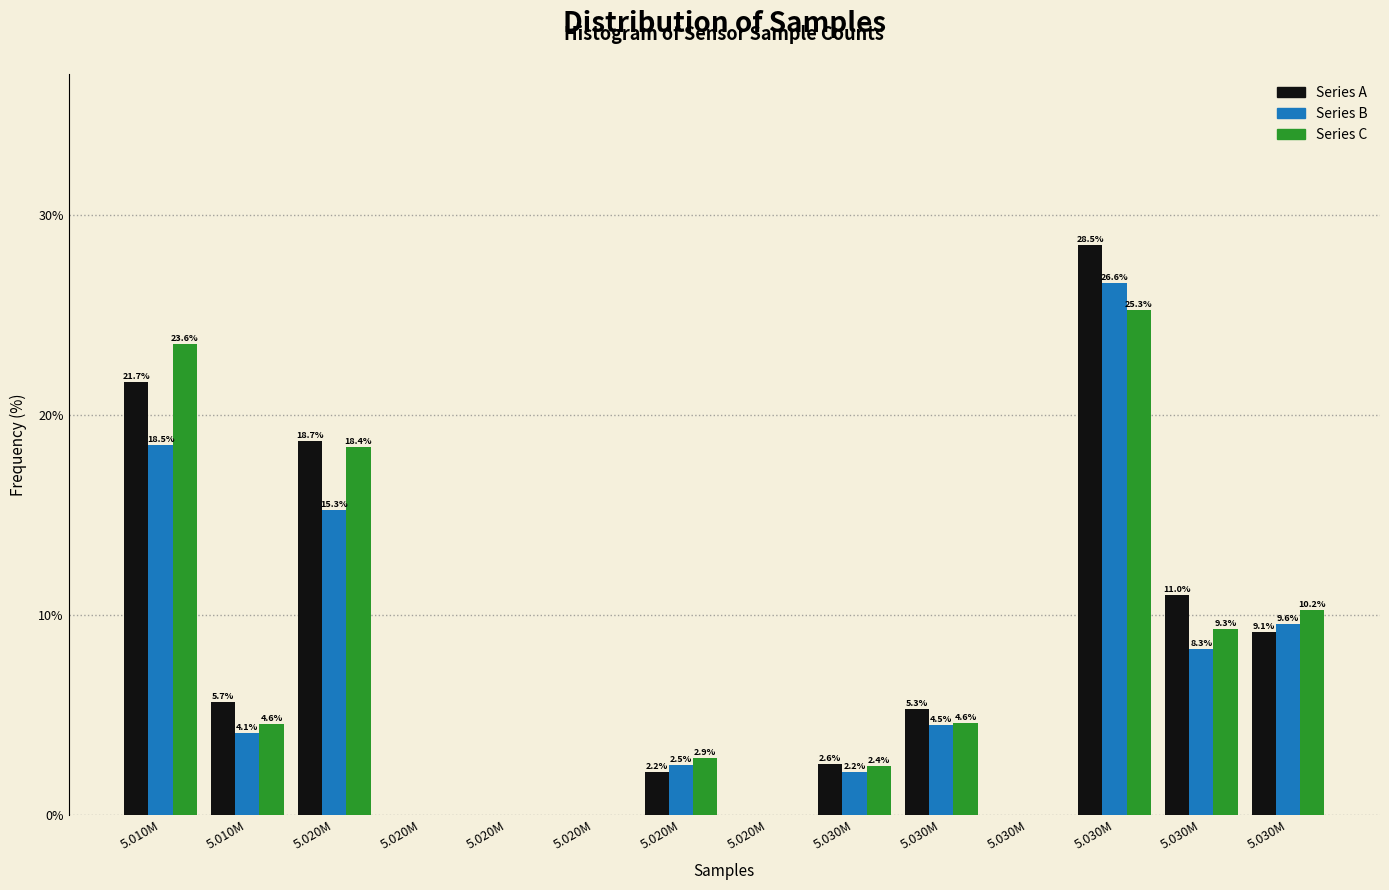

What are all the series names shown in the legend?

Series A, Series B, Series C